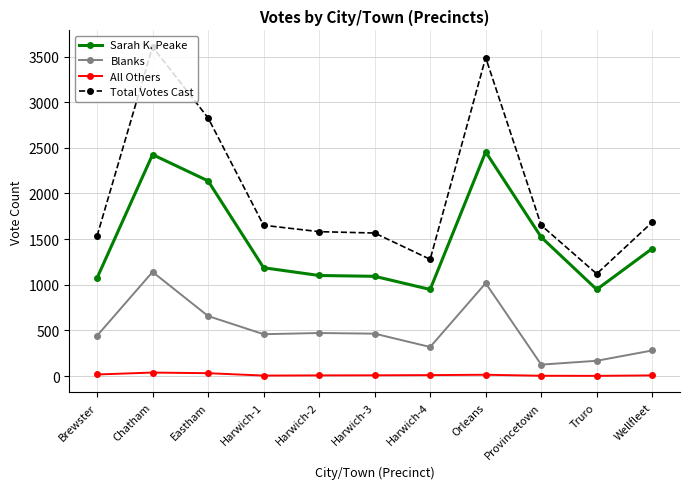

How many distinct data groups are displayed?

4